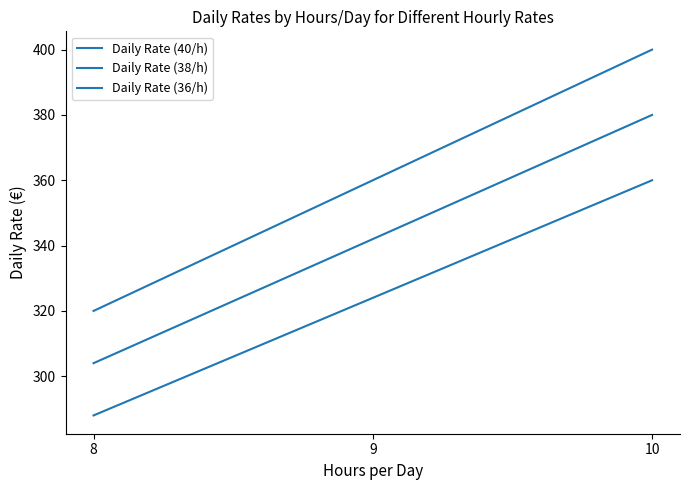

Rank the series at 9 from highest to lowest value.

Daily Rate (40/h), Daily Rate (38/h), Daily Rate (36/h)